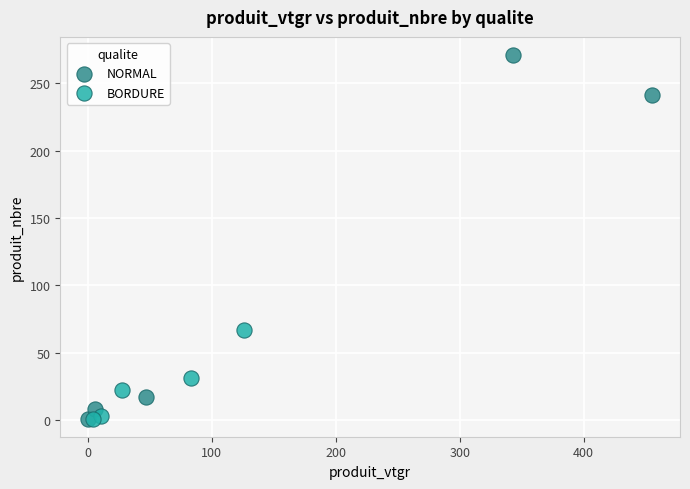

What are all the series names shown in the legend?

NORMAL, BORDURE